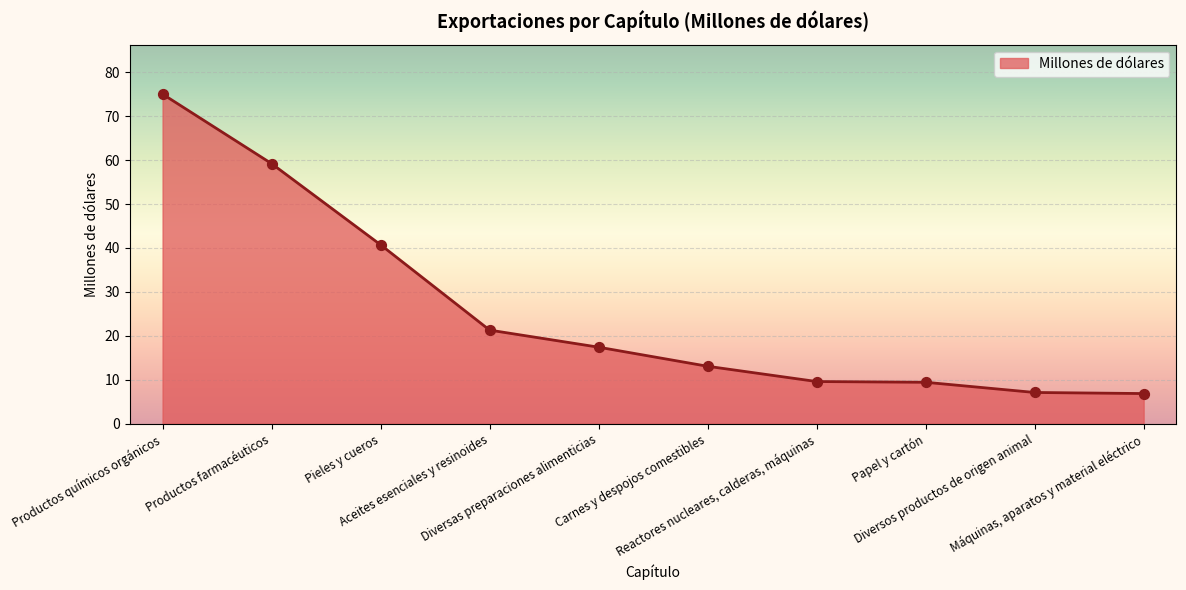

What is the change in value from Reactores nucleares, calderas, máquinas to Diversos productos de origen animal?

-2.5